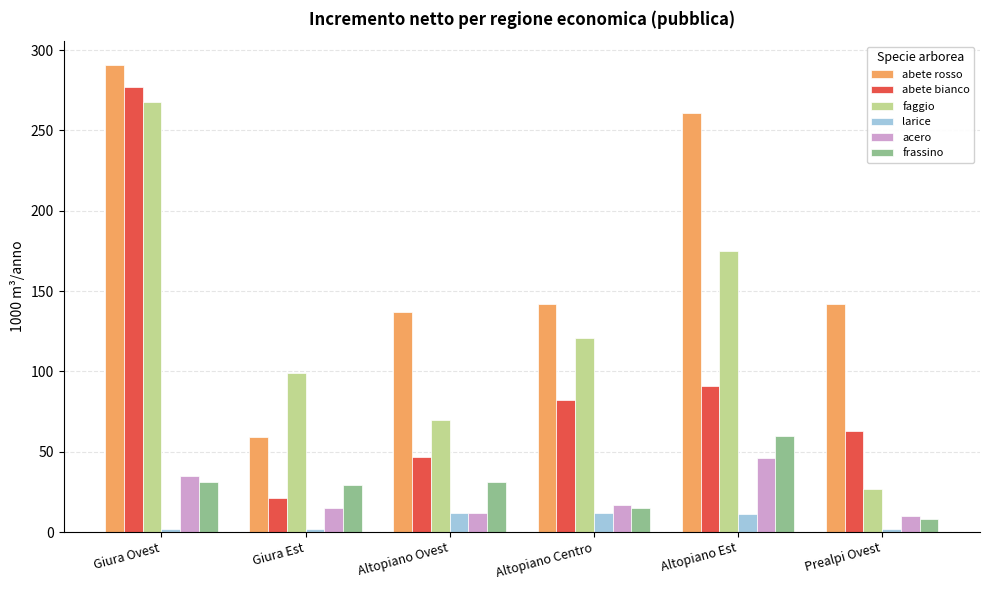

What is the sum of the larice values at Altopiano Ovest and Altopiano Centro?

24